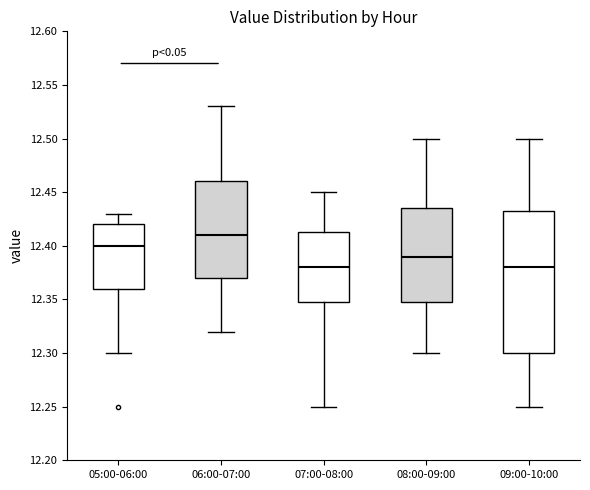

Reading left to right, read every box against the y-axis: the position of its median line, the range the box covers, and the ends of its whiskers. The values are not printed on the chart, so give them approximately, as read against the axis.

05:00-06:00: median 12.400, box 12.360 to 12.420, whiskers 12.300 to 12.430
06:00-07:00: median 12.410, box 12.370 to 12.460, whiskers 12.320 to 12.530
07:00-08:00: median 12.380, box 12.350 to 12.415, whiskers 12.250 to 12.450
08:00-09:00: median 12.390, box 12.350 to 12.435, whiskers 12.300 to 12.500
09:00-10:00: median 12.380, box 12.300 to 12.435, whiskers 12.250 to 12.500